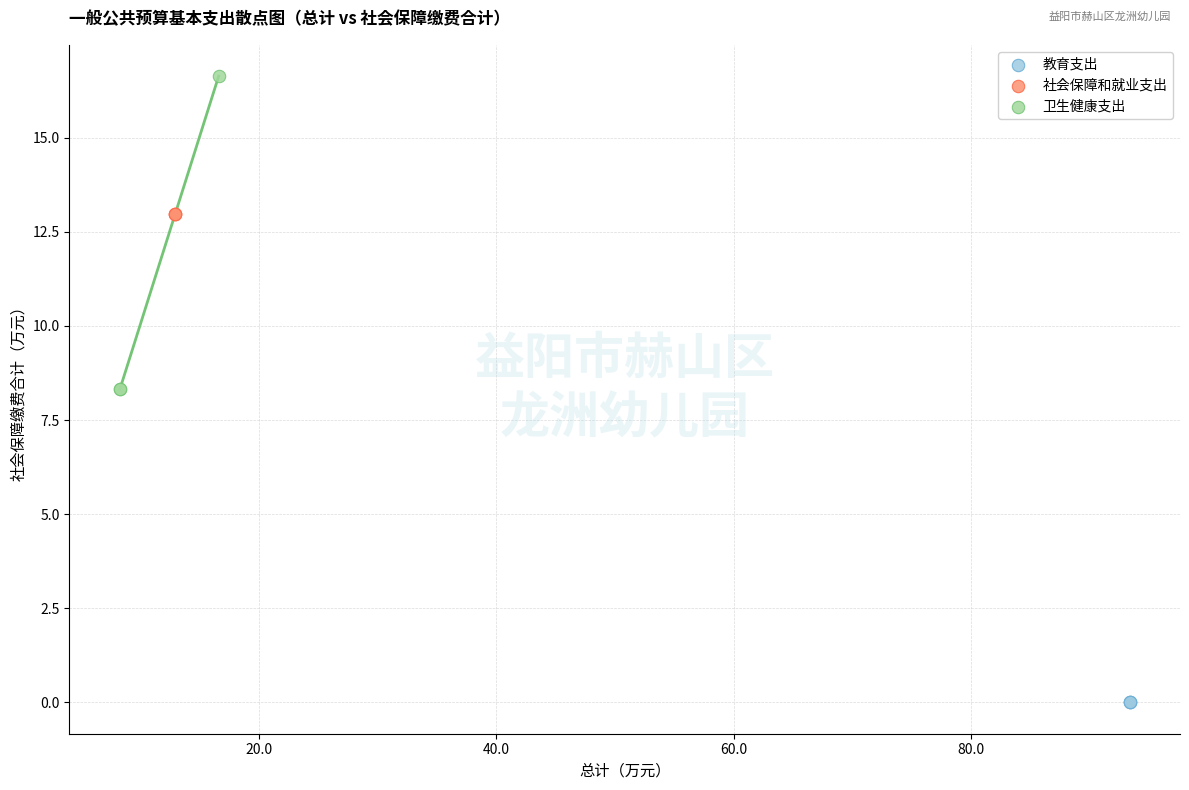

What are all the series names shown in the legend?

教育支出, 社会保障和就业支出, 卫生健康支出